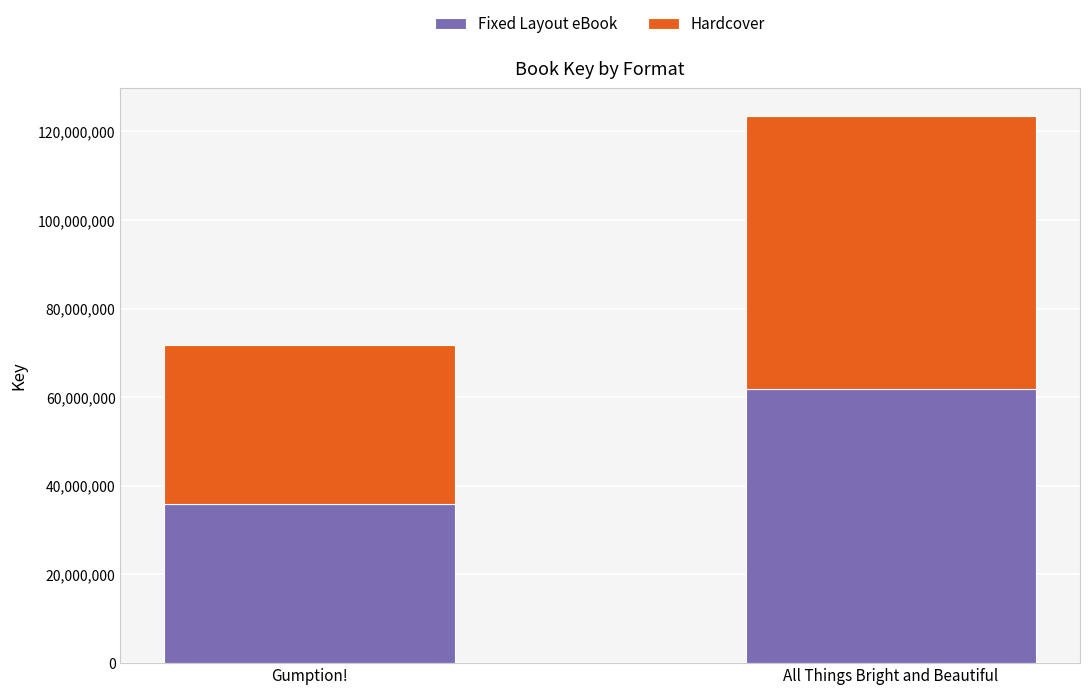

What is the sum of all Fixed Layout eBook values?

97637520